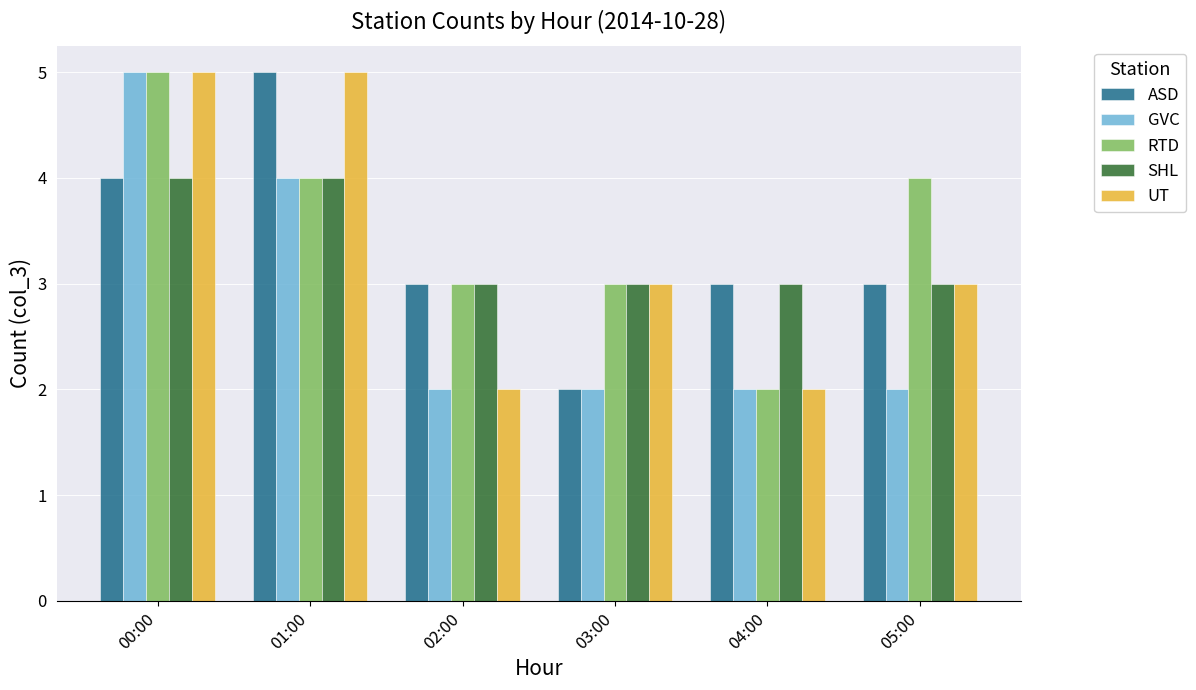

What is the average value of the UT series?

3